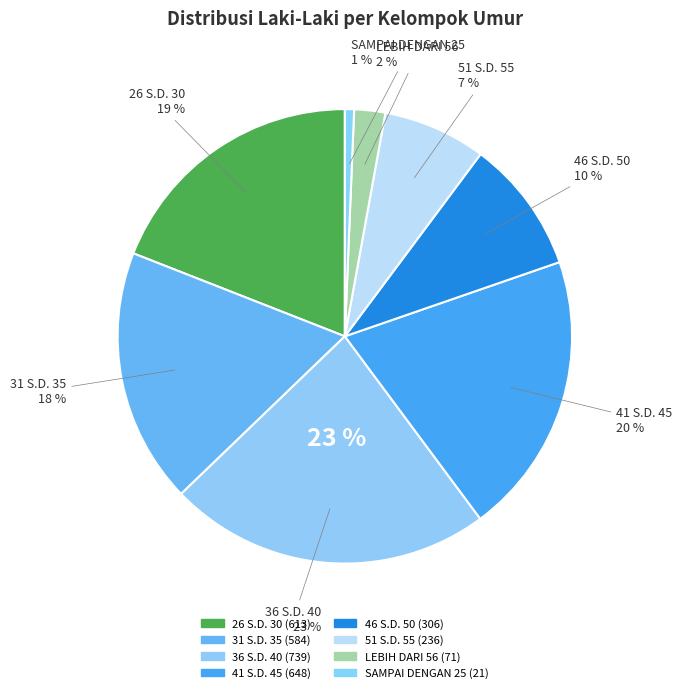

To the nearest percent, what is the difference between the 31 S.D. 35 and 36 S.D. 40 slice percentages?

5%